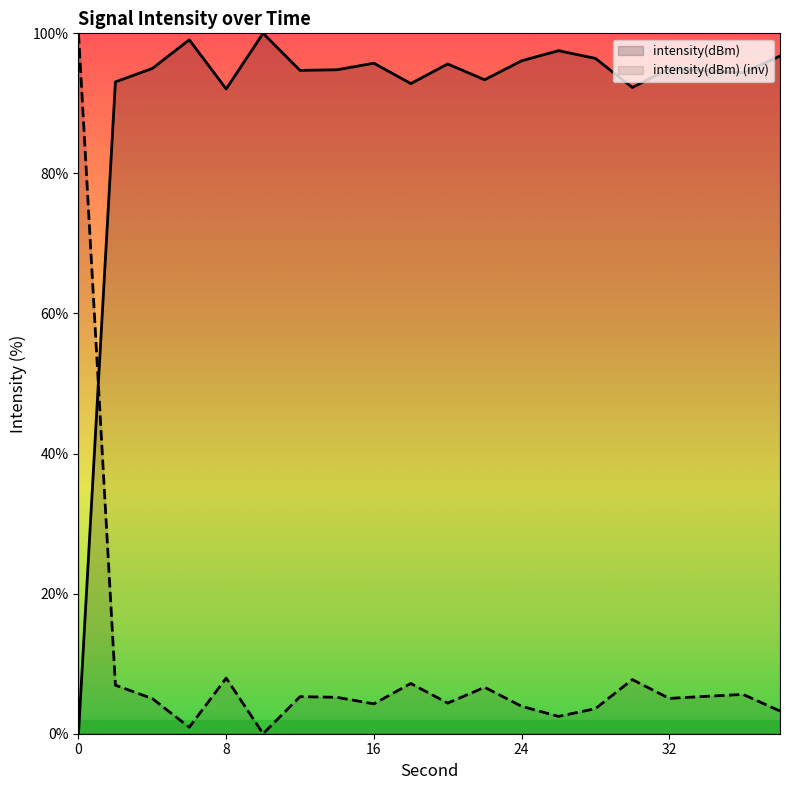

The value at 36 is 9.0. True or false?

False